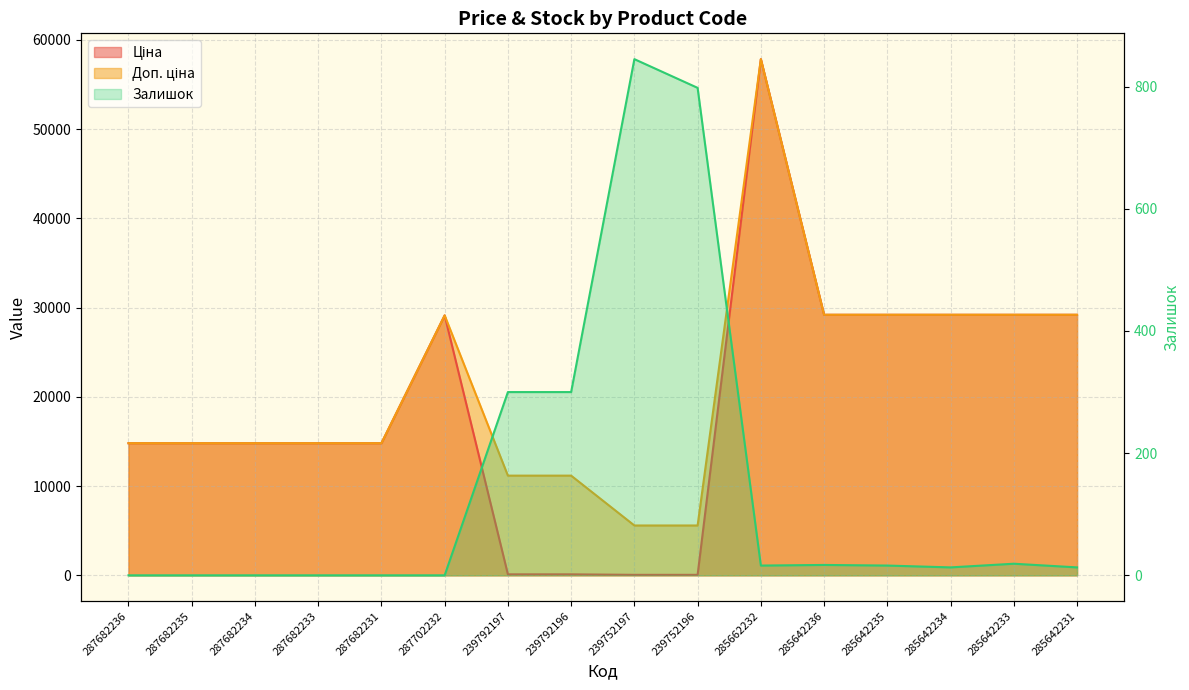

True or false: Доп. ціна has a value of 48890.4 at 285642235.

False